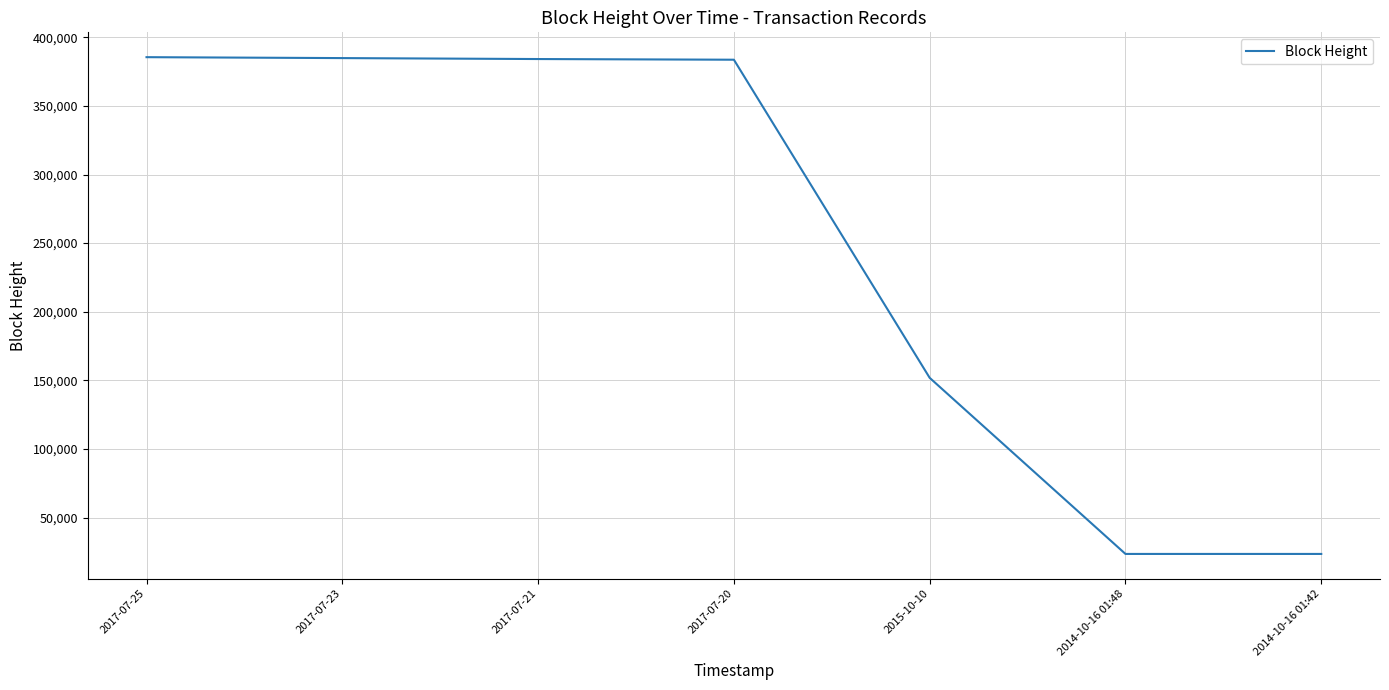

What is the approximate value at 2017-07-20, to the nearest 100?

383700